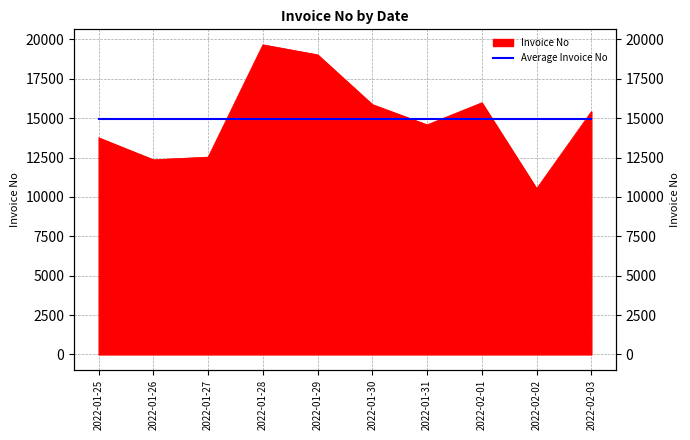

True or false: there are more than 2 points higher than both neighbors.

False